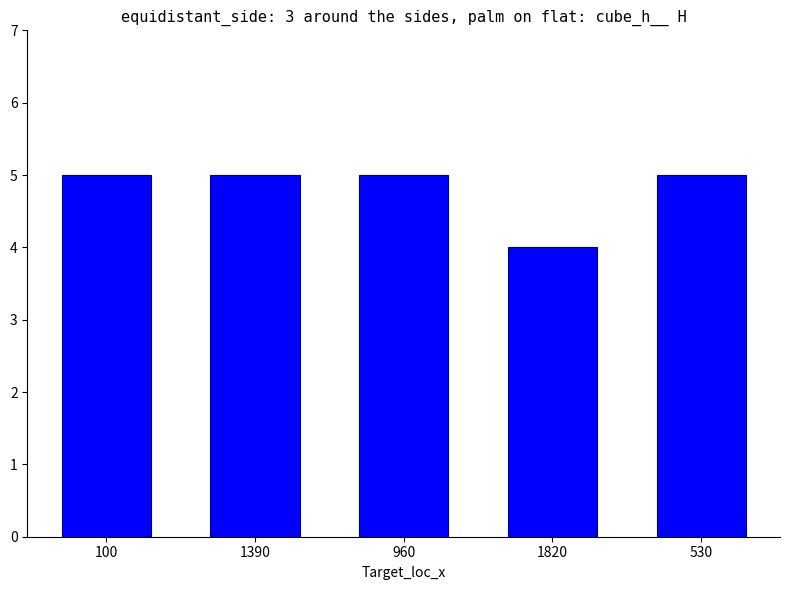

What is the value of the 2nd bar from the left?

5